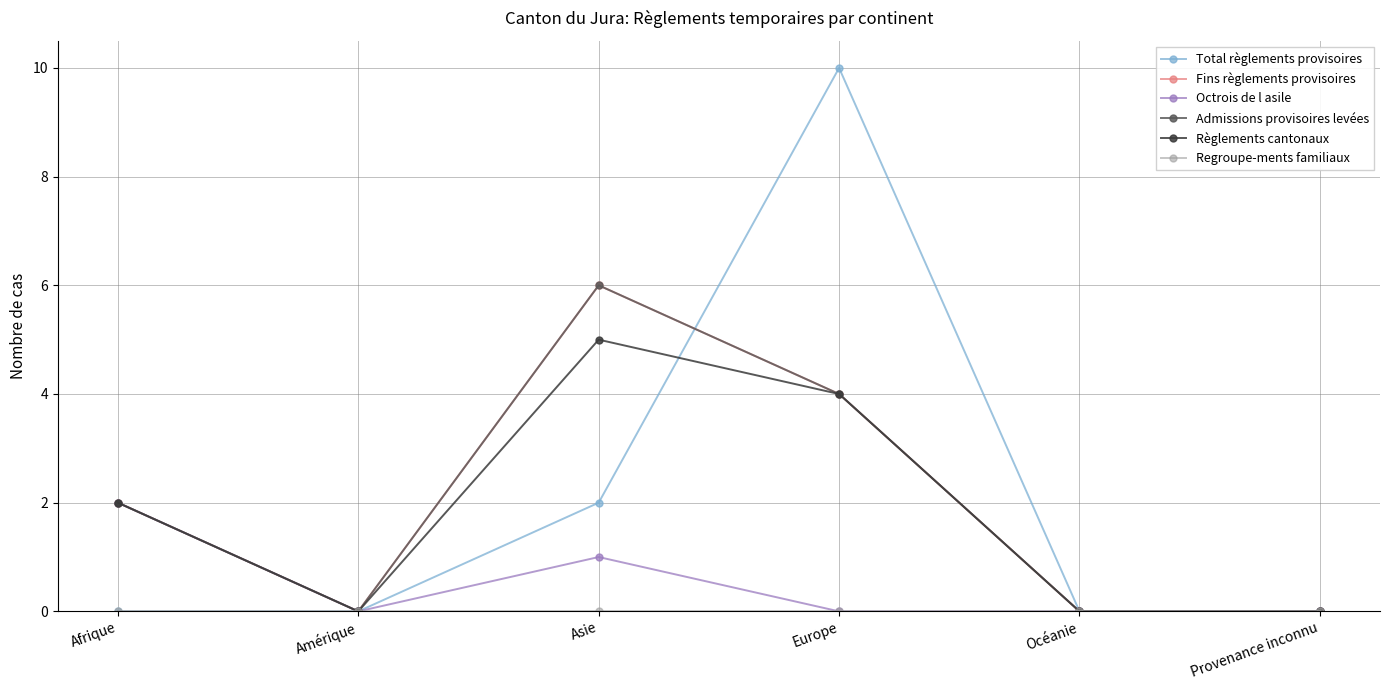

True or false: Fins règlements provisoires and Octrois de l asile cross at least once.

False